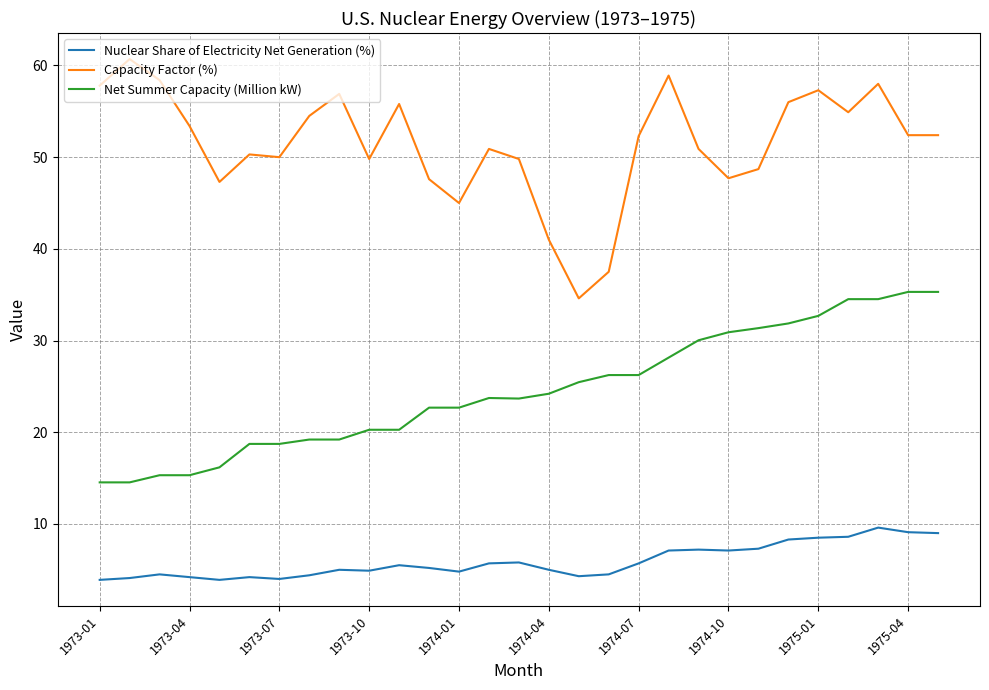

List the series in order of their peak value, lowest first.

Nuclear Share of Electricity Net Generation (%), Net Summer Capacity (Million kW), Capacity Factor (%)